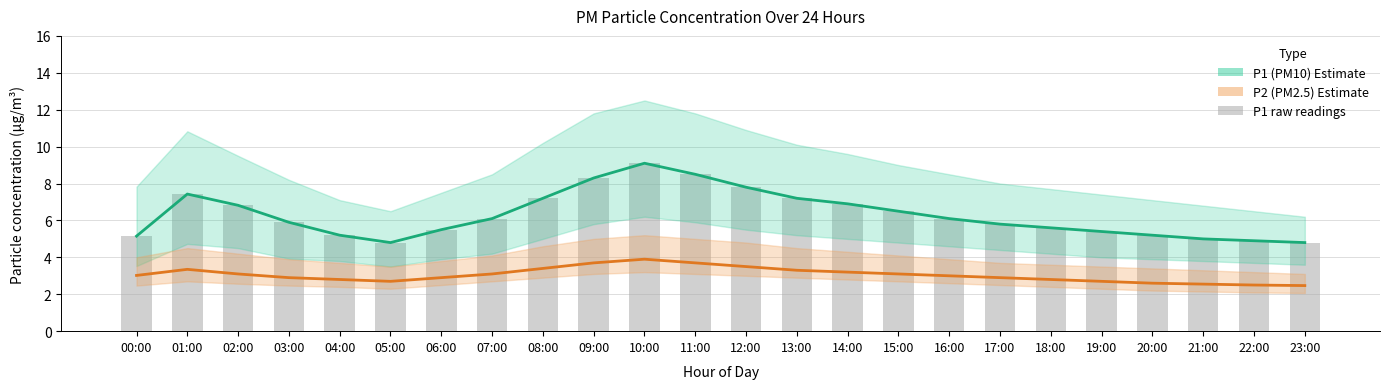

Read the P1 raw value at 02:00.

6.8